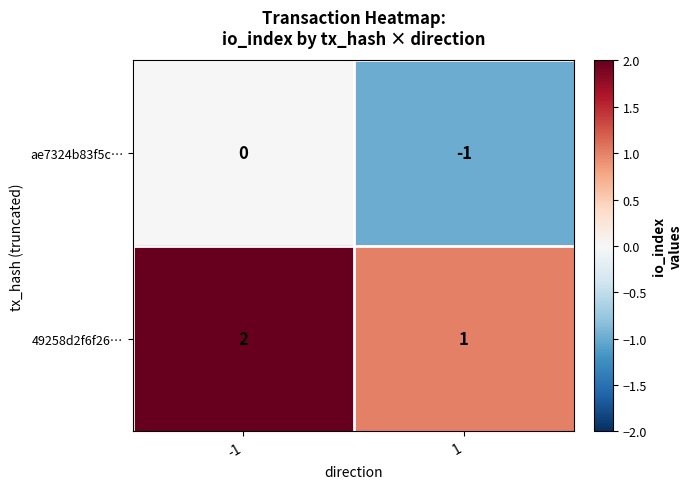

What is the sum of the 49258d2f6f26… values at 1 and -1?

3